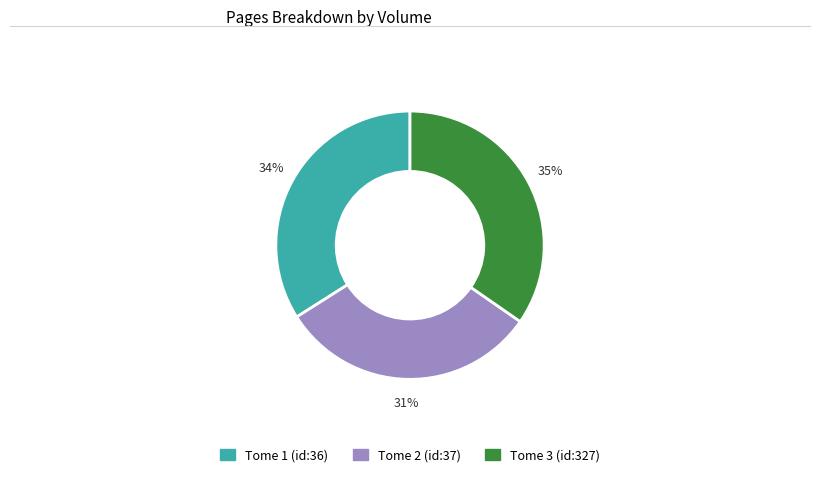

To the nearest percent, what is the average slice percentage?

33%